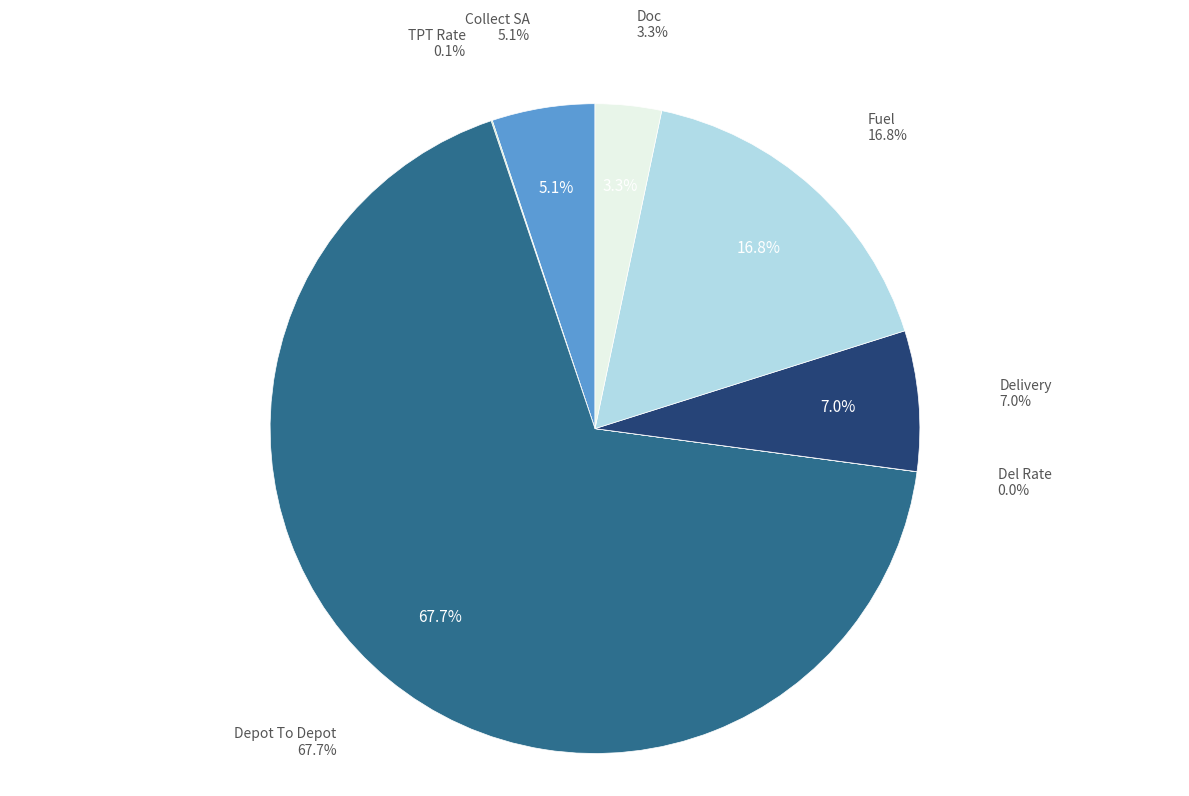

Count the number of slices in the pie.

7